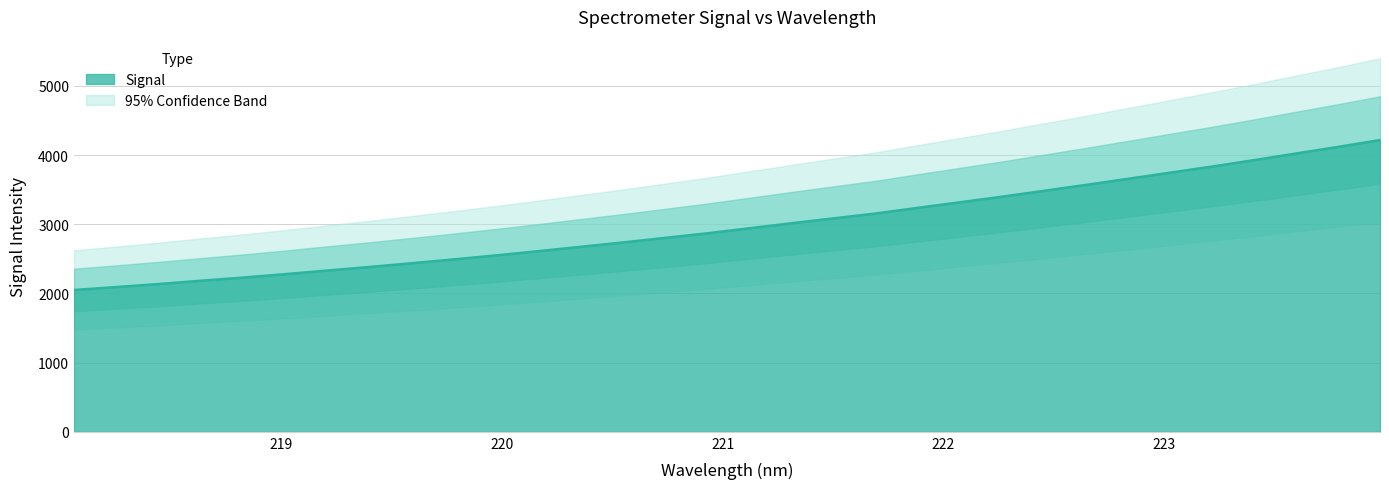

What is the label of the 11th point from the right?

222.0721